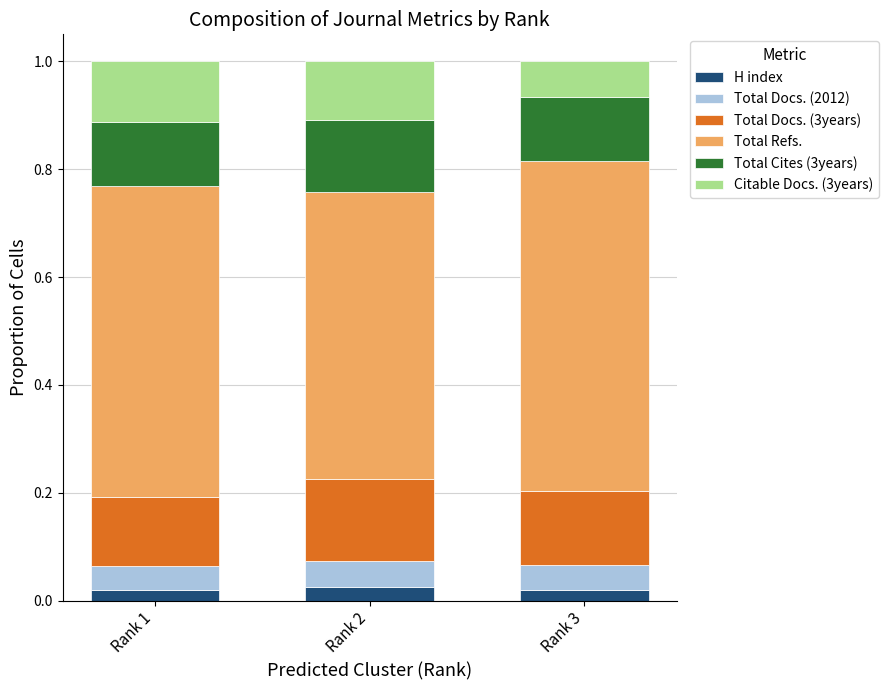

What are all the series names shown in the legend?

H index, Total Docs. (2012), Total Docs. (3years), Total Refs., Total Cites (3years), Citable Docs. (3years)